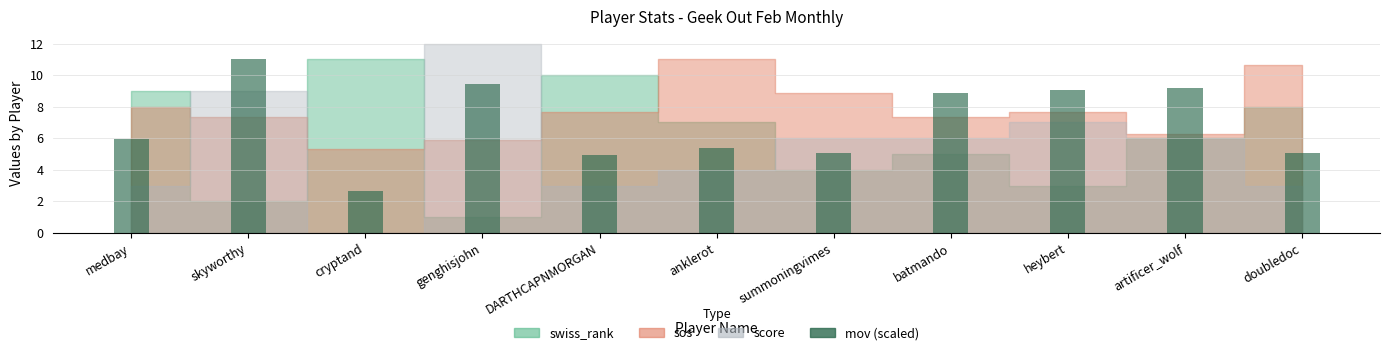

What is the greatest value displayed?

11.0